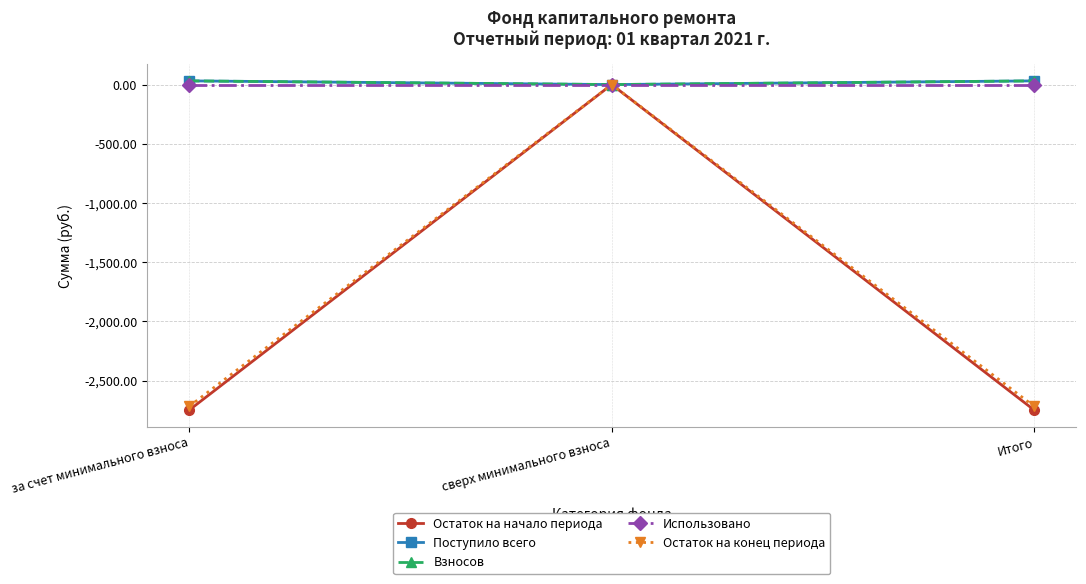

What is the difference between the Остаток на начало периода values at сверх минимального взноса and за счет минимального взноса?

2749.3